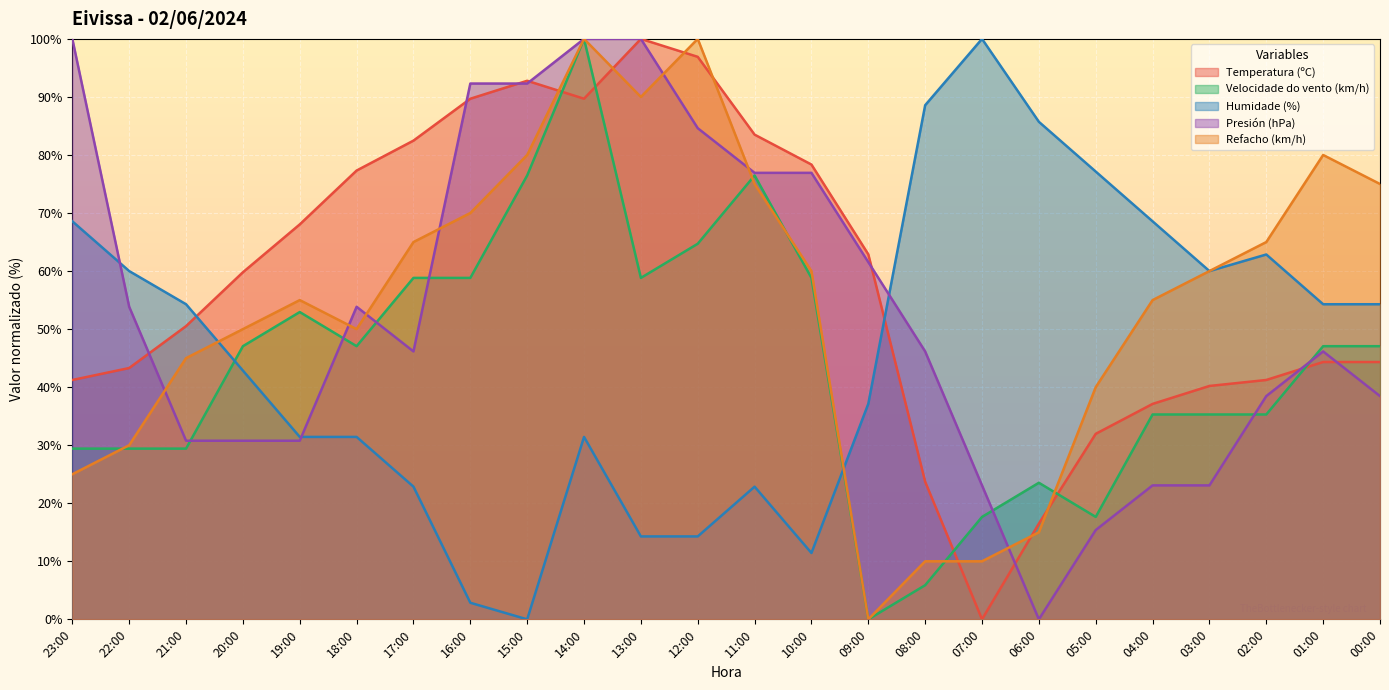

At which label does Velocidade do vento (km/h) reach its minimum?

09:00